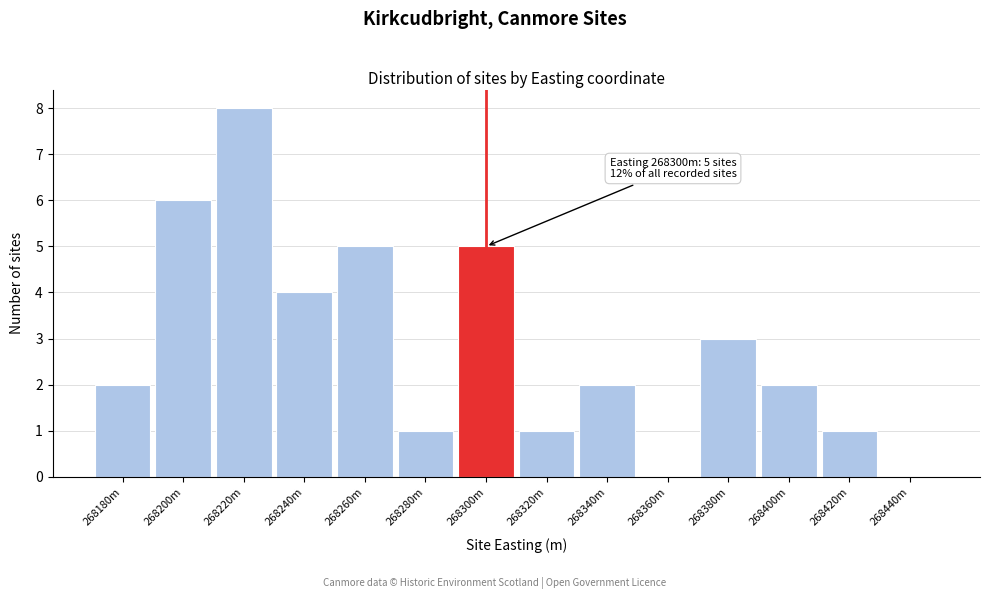

Reading left to right, list all the values displayed in this chart.

268180m=2	268200m=6	268220m=8	268240m=4	268260m=5	268280m=1	268300m=5	268320m=1	268340m=2	268360m=0	268380m=3	268400m=2	268420m=1	268440m=0